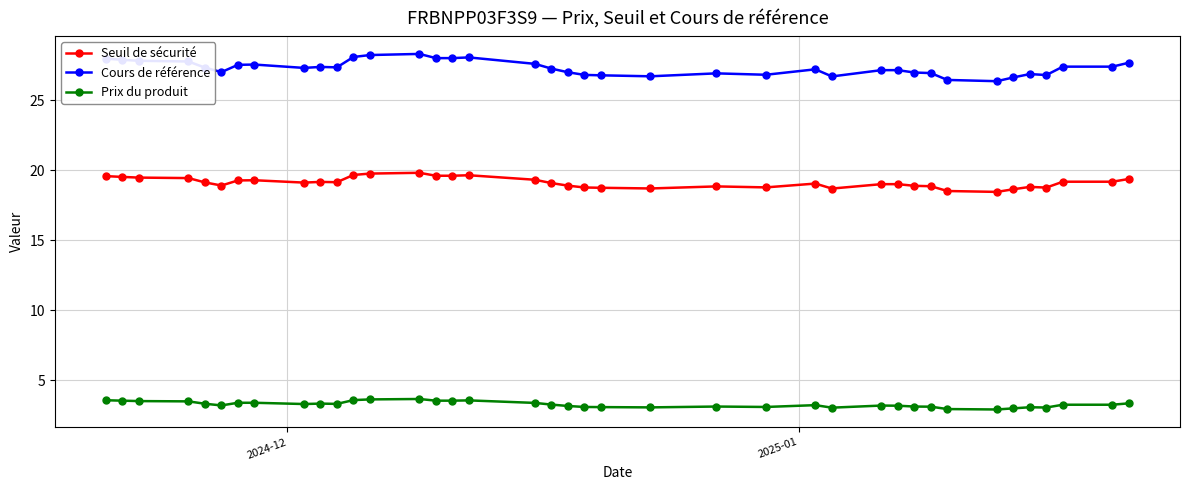

True or false: Cours de référence has more than 2 points higher than both neighbors.

True